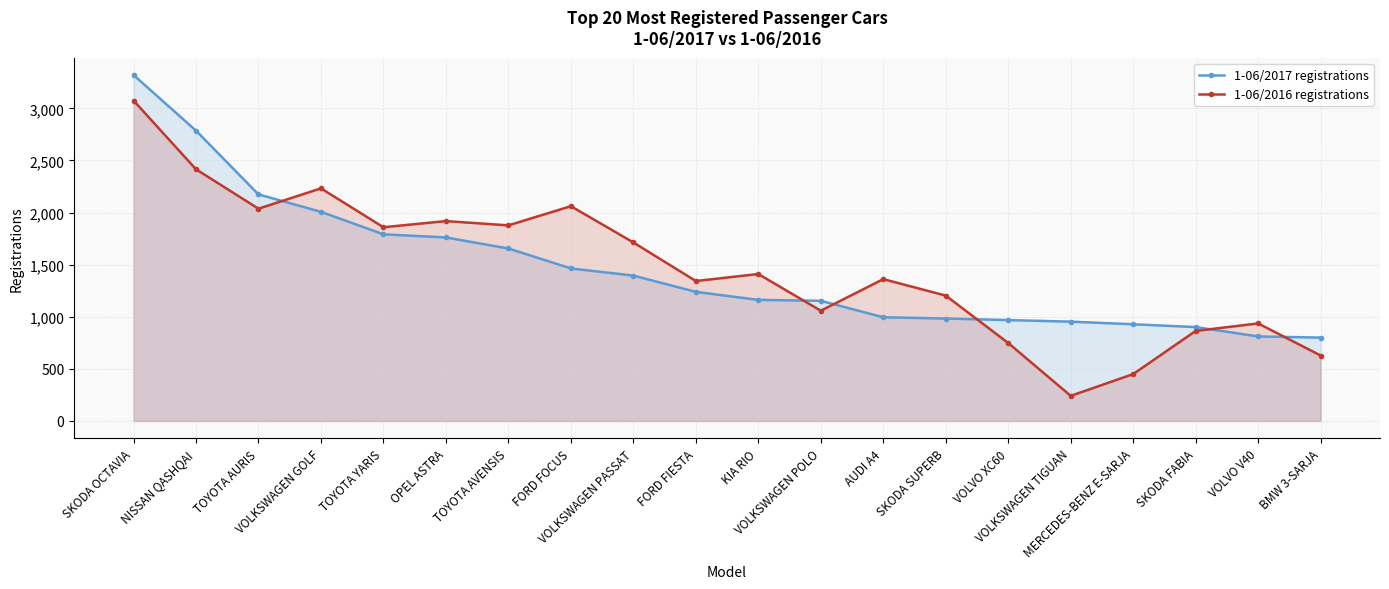

What is the value of the 1-06/2016 registrations point at the 4th from the left?

2232